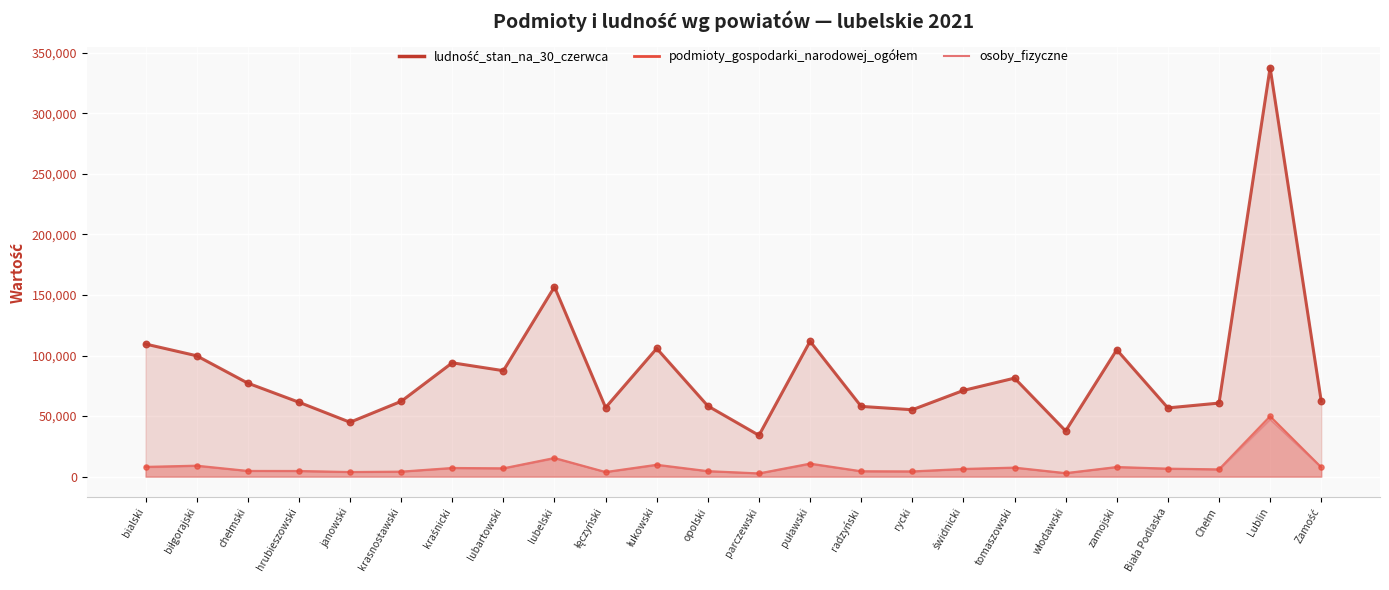

Which series has the widest spread of Y values?

ludność_stan_na_30_czerwca